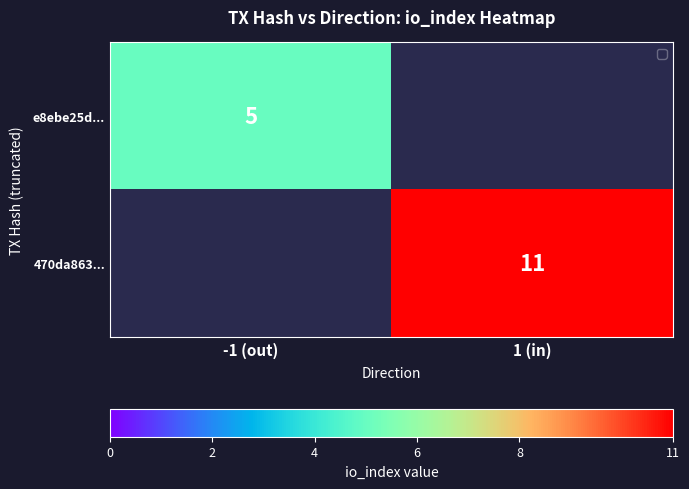

True or false: e8ebe25d... has a value of 3 at -1 (out).

False